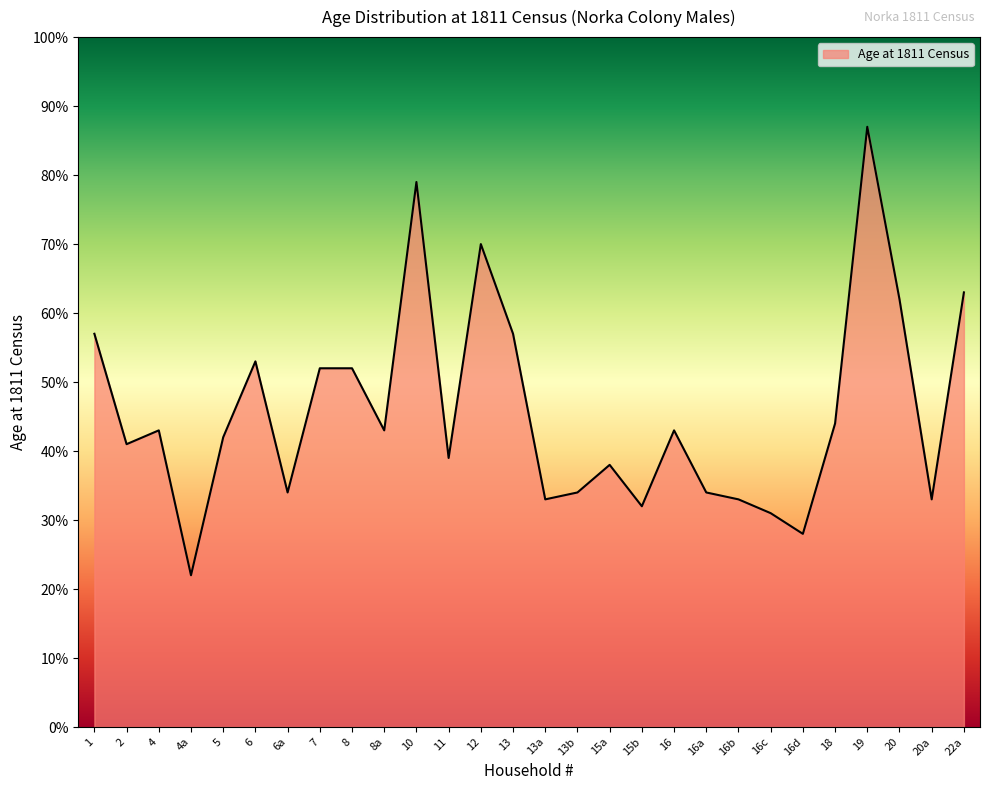

Does the chart have visible grid lines?

No